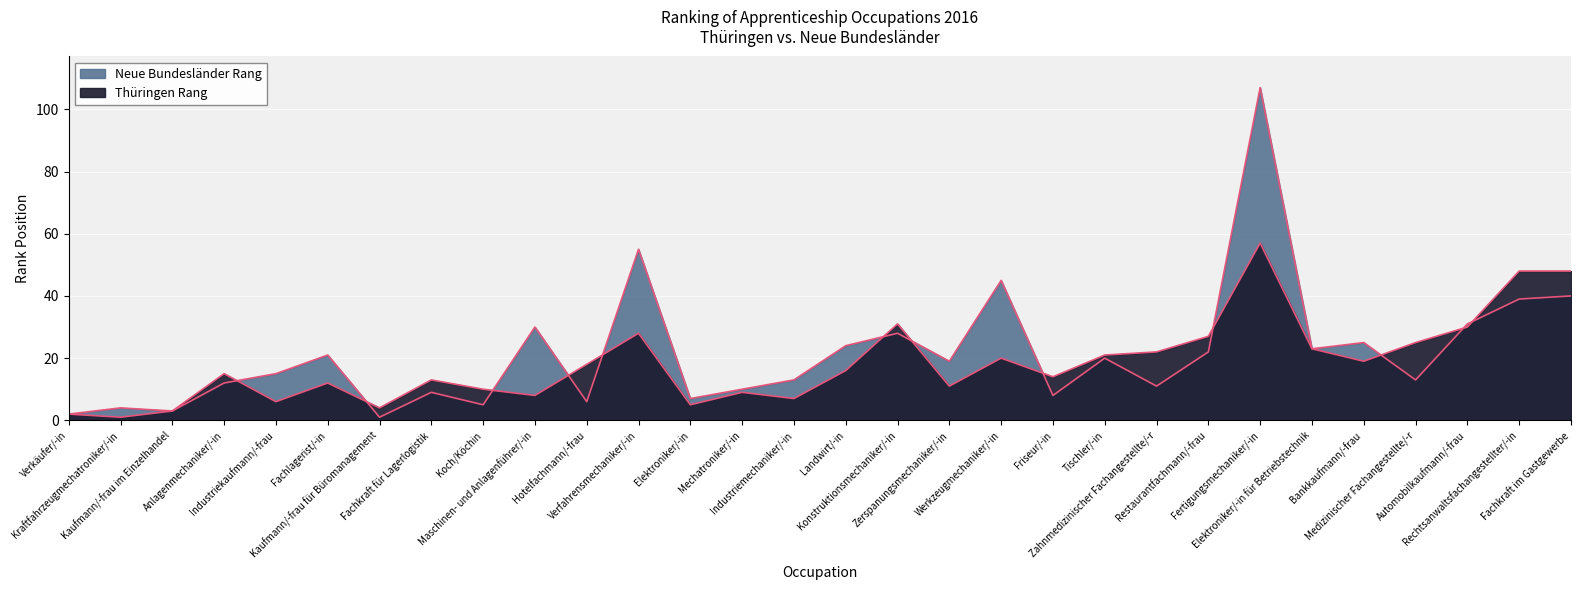

Which series ends up on top after the final intersection of Thüringen Rang and Neue Bundesländer Rang?

Thüringen Rang